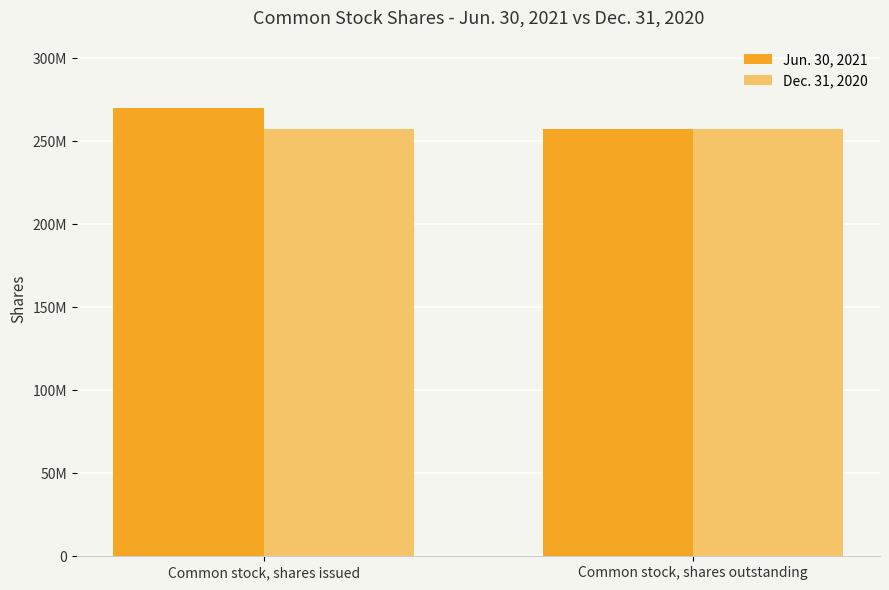

Reading left to right, what are all the values shown in this chart?

Jun. 30, 2021: 270001000	257301000
Dec. 31, 2020: 257301000	257301000